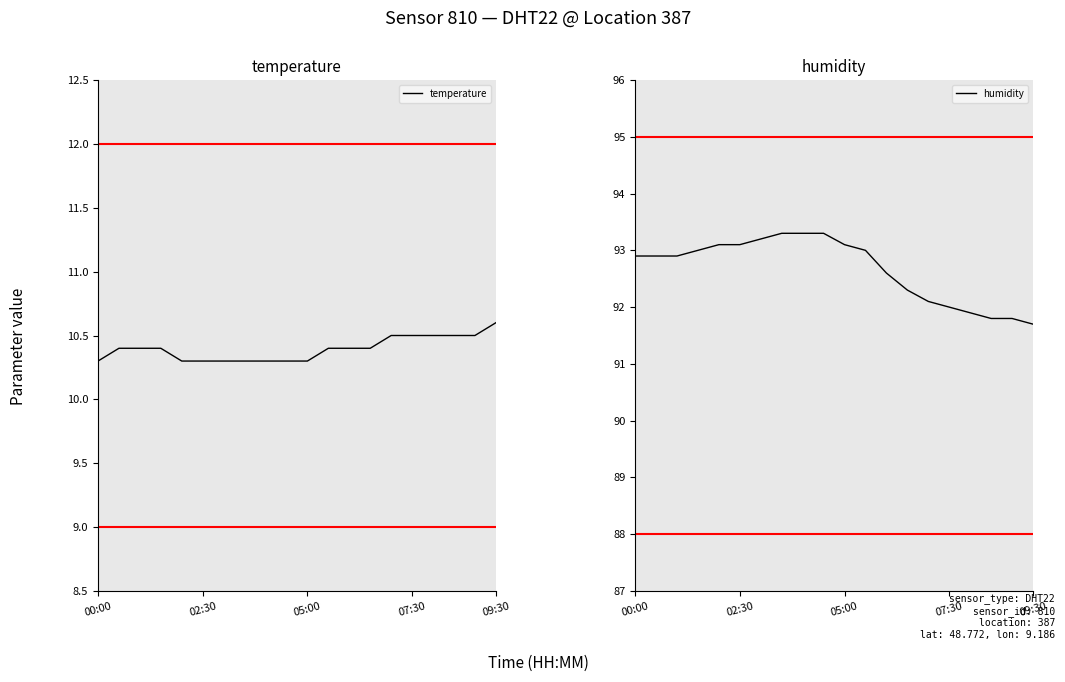

True or false: humidity and temperature cross at least once.

False